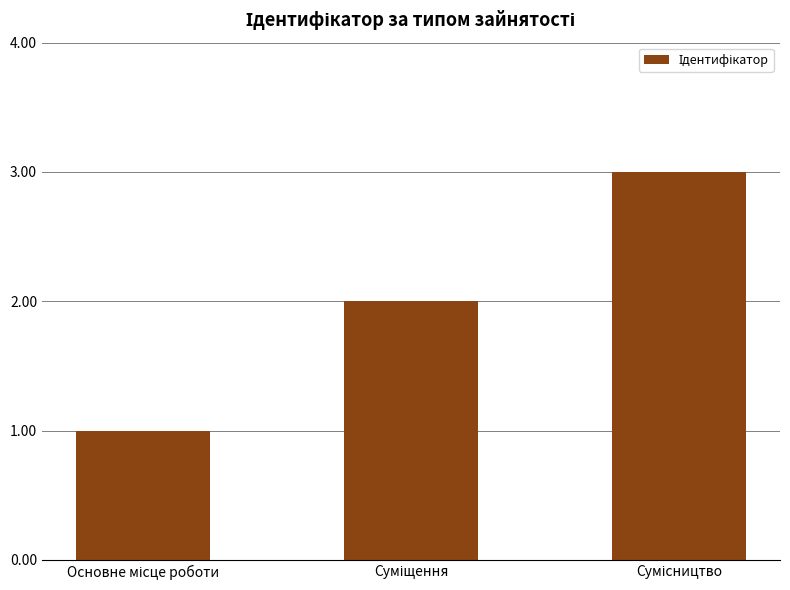

What is the smallest value displayed?

1